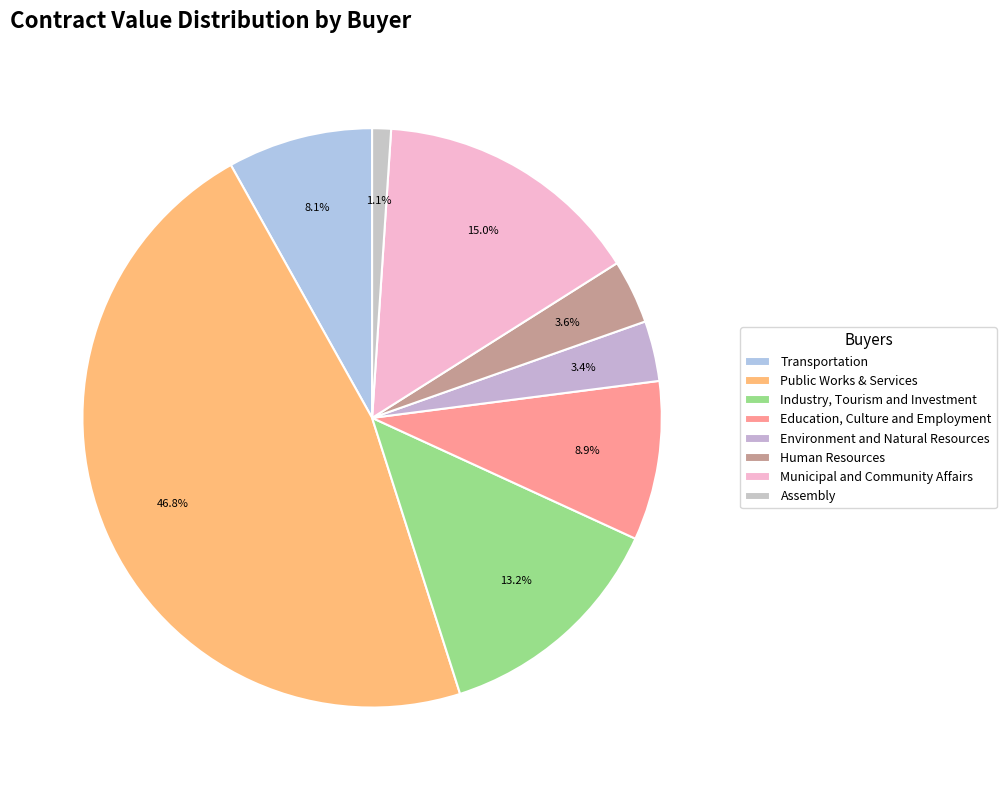

Does any single category account for the majority?

No